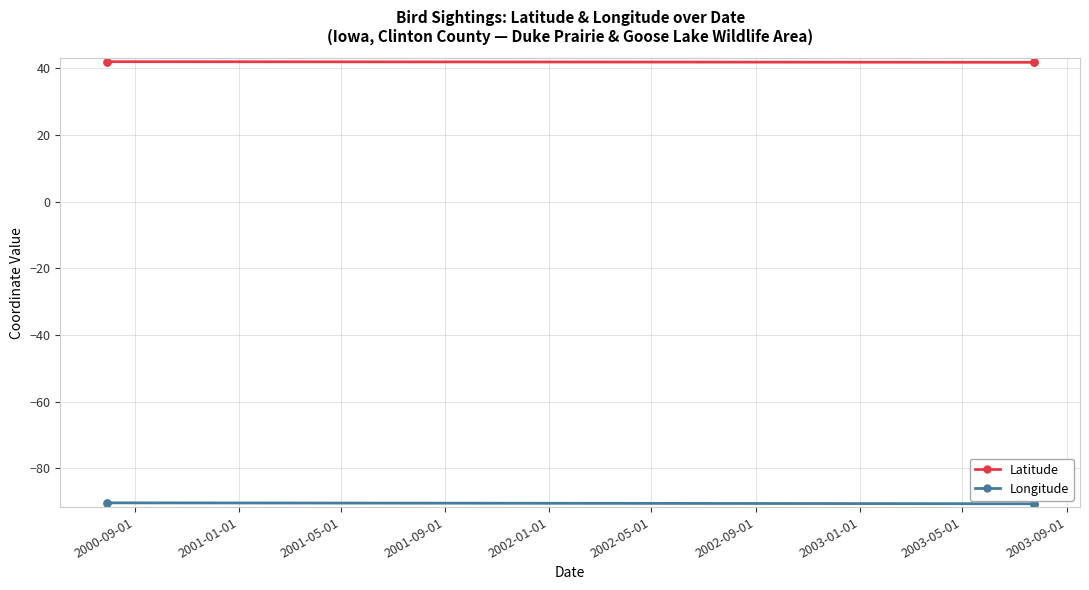

What is the total value across all series at 2000-09-01?

-48.4